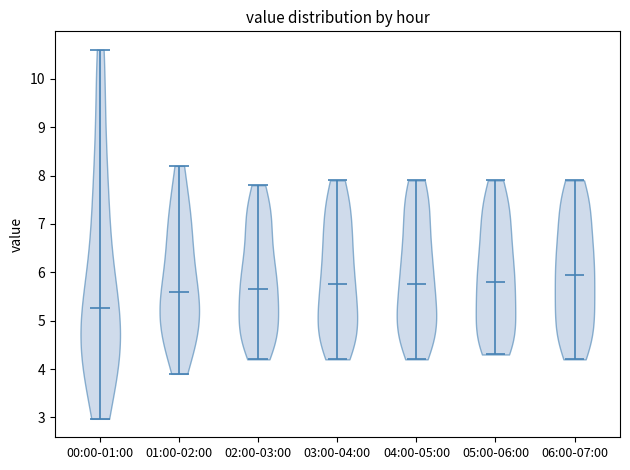

Reading left to right, read every violin against the y-axis: where its median line is, and the lowest and highest points it reaches. The values are not printed on the chart, so give them approximately, as read against the axis.

00:00-01:00: median line 5.3, lowest point 3.0, highest point 10.6
01:00-02:00: median line 5.6, lowest point 3.9, highest point 8.2
02:00-03:00: median line 5.7, lowest point 4.2, highest point 7.8
03:00-04:00: median line 5.8, lowest point 4.2, highest point 7.9
04:00-05:00: median line 5.8, lowest point 4.2, highest point 7.9
05:00-06:00: median line 5.8, lowest point 4.3, highest point 7.9
06:00-07:00: median line 6.0, lowest point 4.2, highest point 7.9